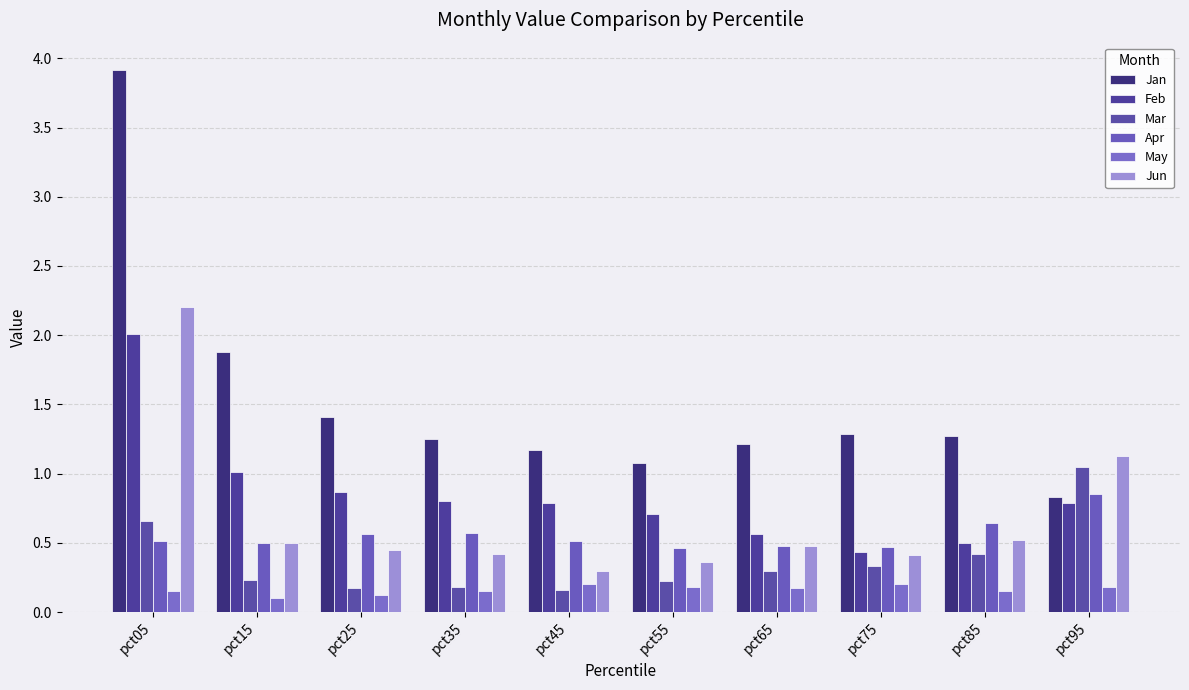

What is the difference between the maximum and minimum values in the Jun series?

1.9